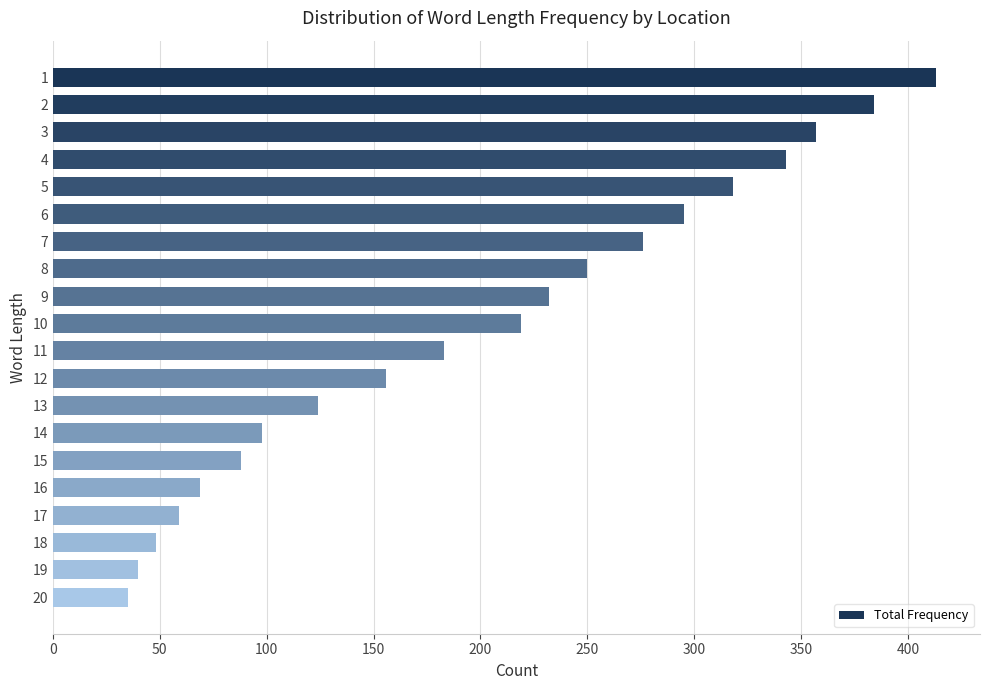

What is the difference between the second highest and minimum values?

349